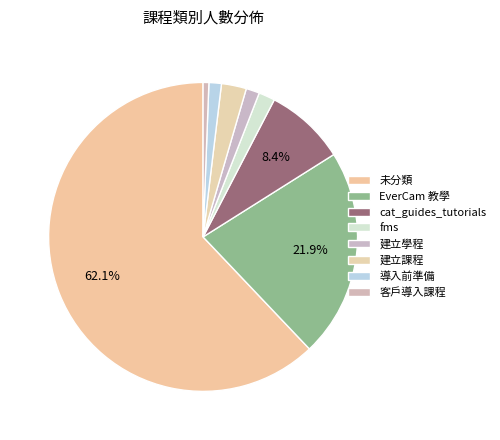

Count the number of slices in the pie.

8